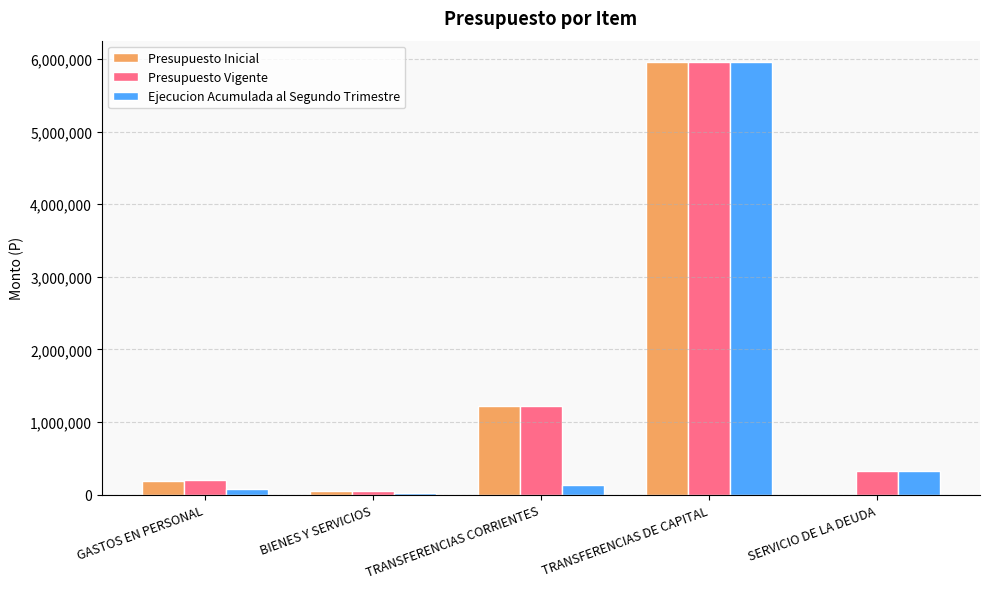

How many values in Presupuesto Inicial are above zero?

4